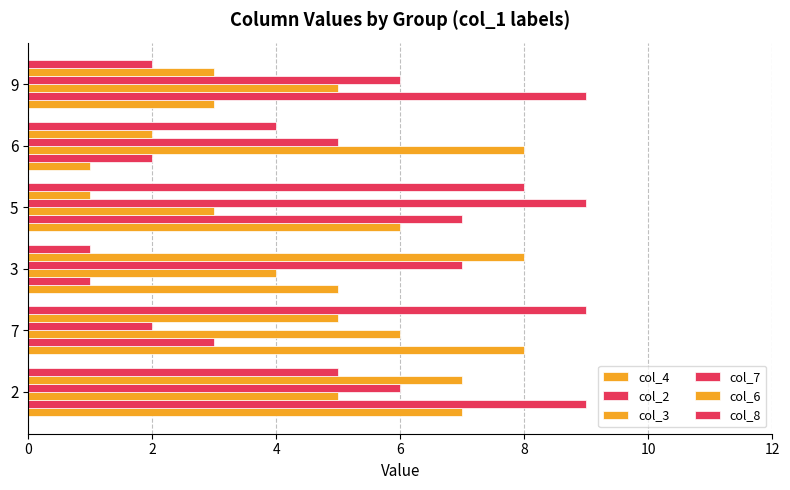

How many values in the col_8 series are below 5?

3